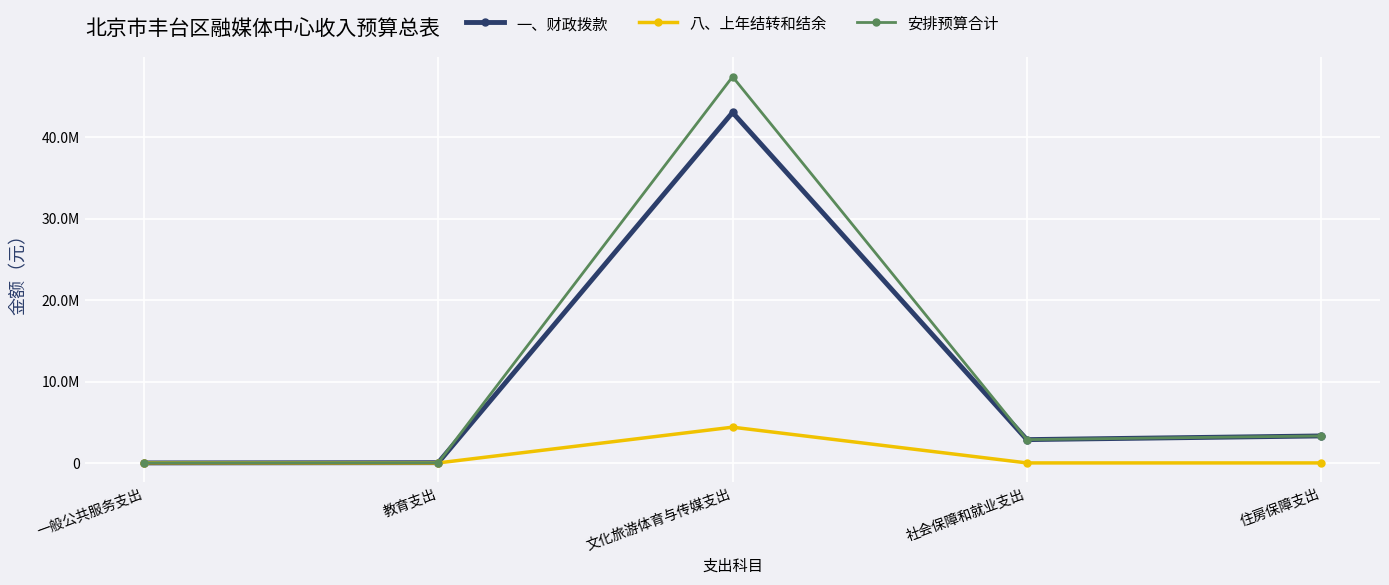

Does the chart display data point markers on the line(s)?

Yes